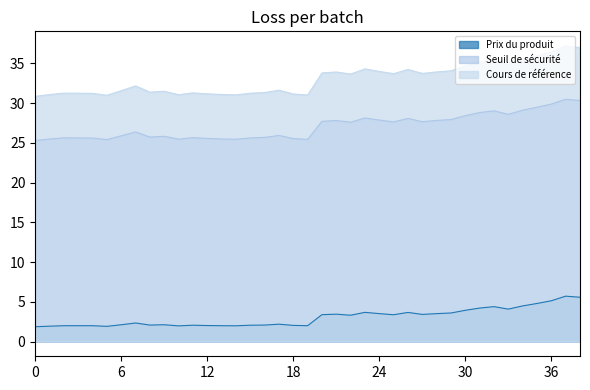

True or false: Prix du produit and Seuil de sécurité cross at least once.

False